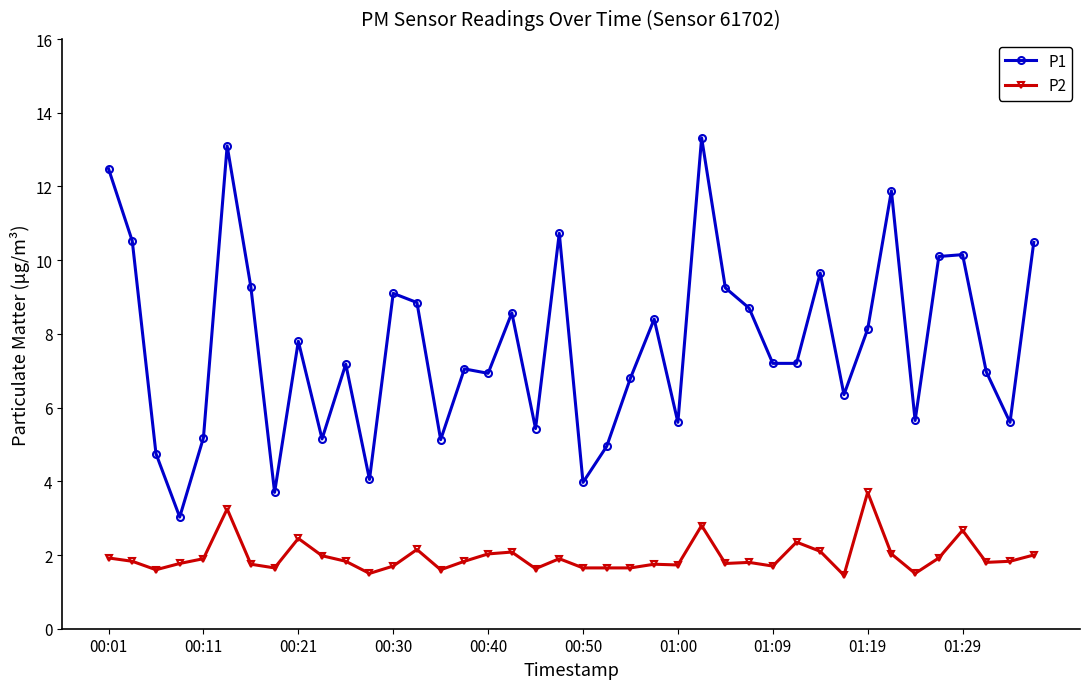

Which series has the widest spread of values?

P1